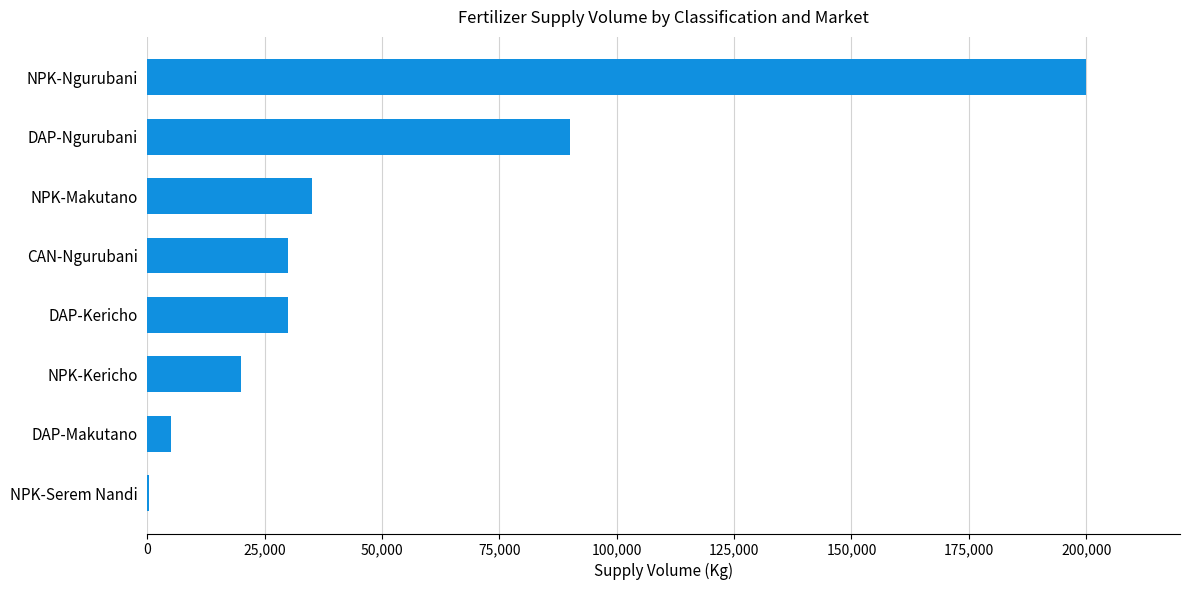

Are the bars horizontal?

Yes